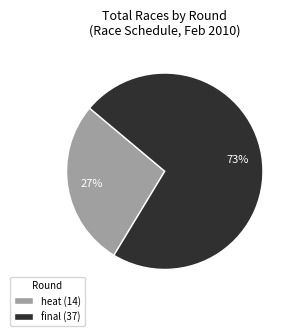

Which category has the biggest portion of the pie?

final (37)